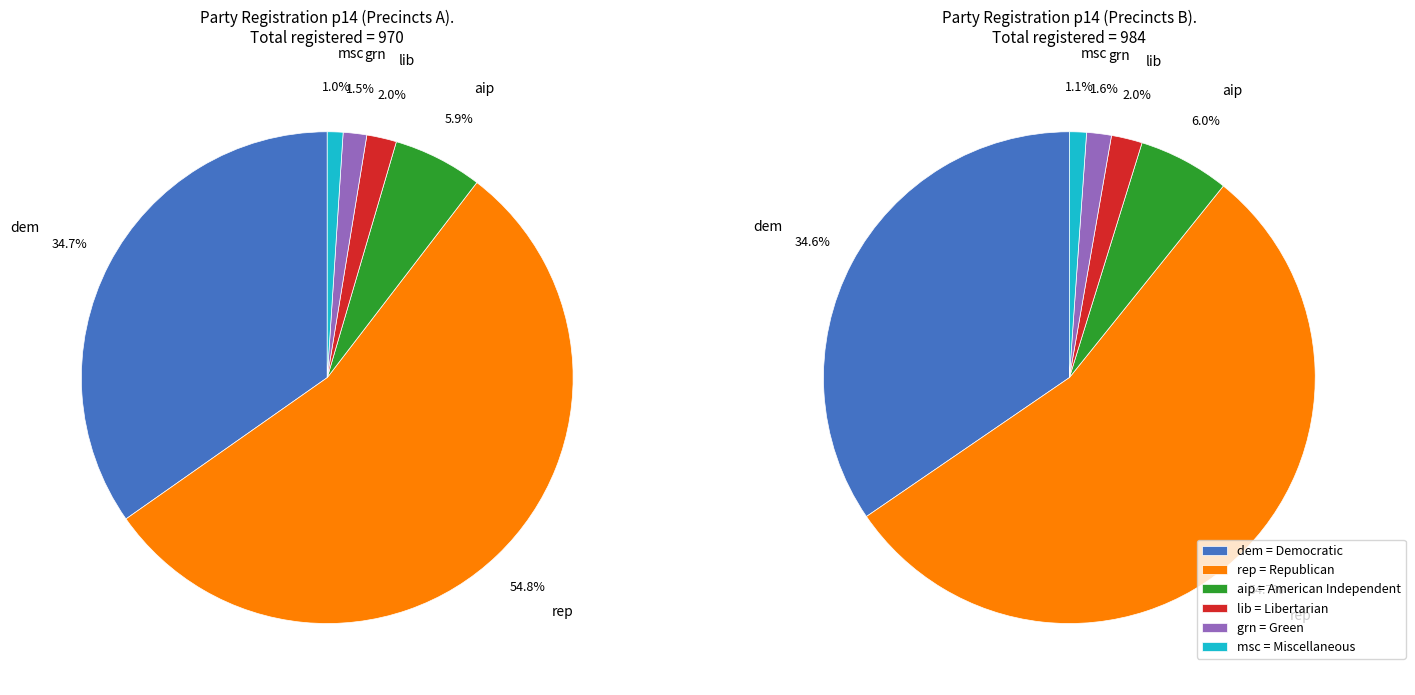

Which category has the smallest portion of the pie?

msc